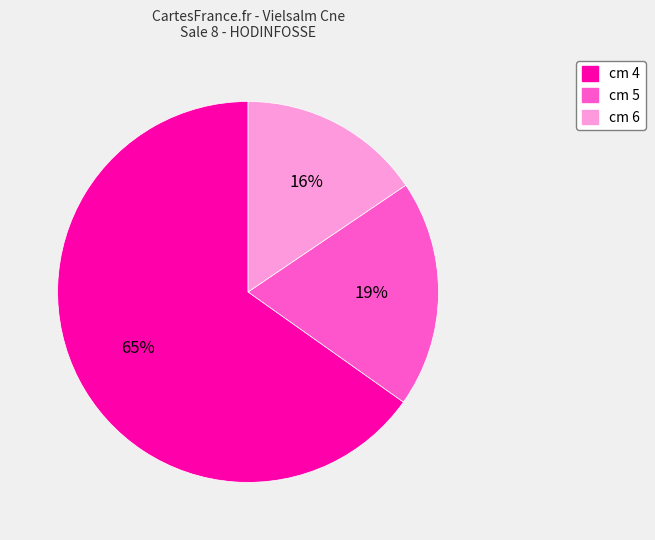

To the nearest percent, what is the average slice percentage?

33%